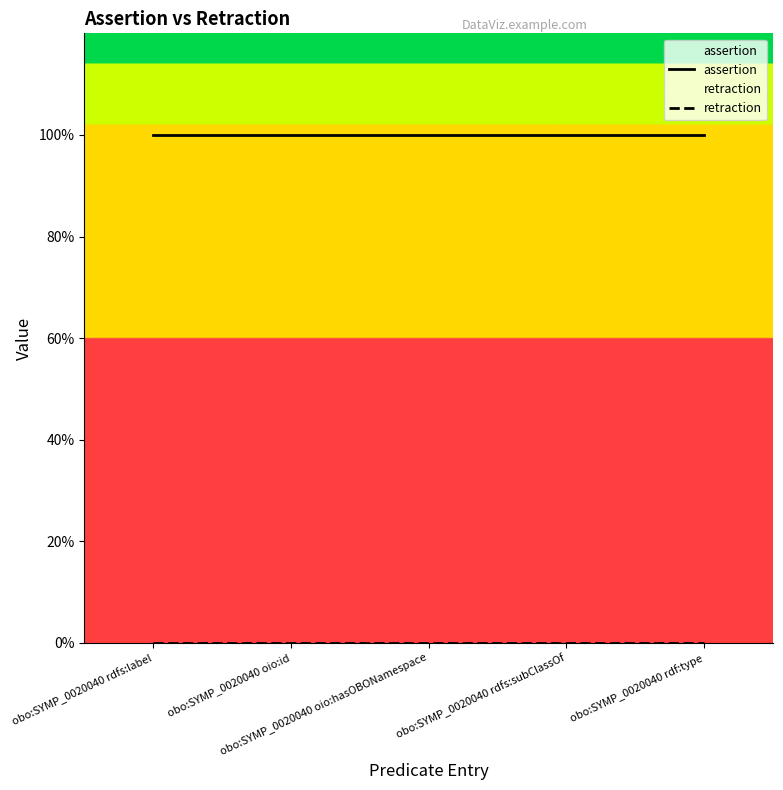

What position from the left is obo:SYMP_0020040 rdf:type?

5